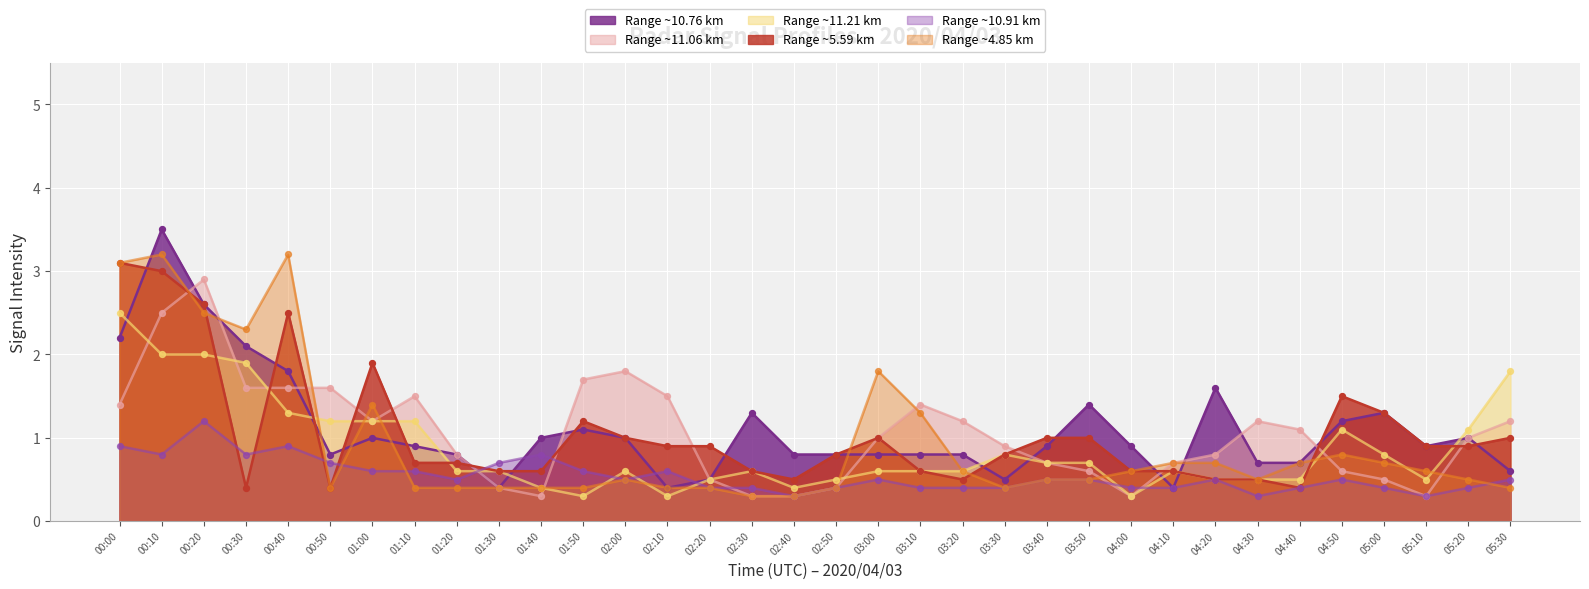

Which series has the largest total across all categories?

Range ~10.76 km